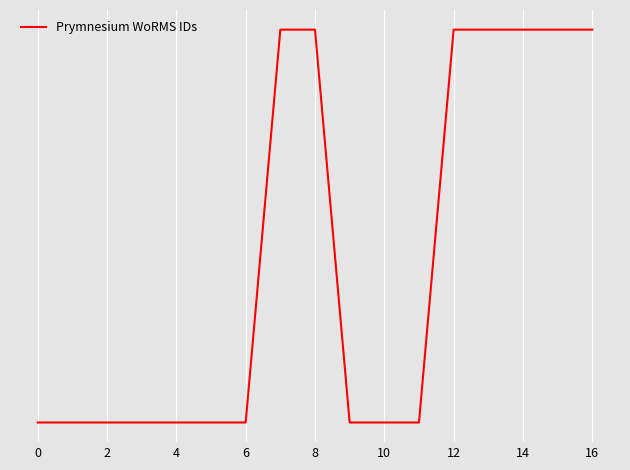

Count the number of categories in the chart.

17